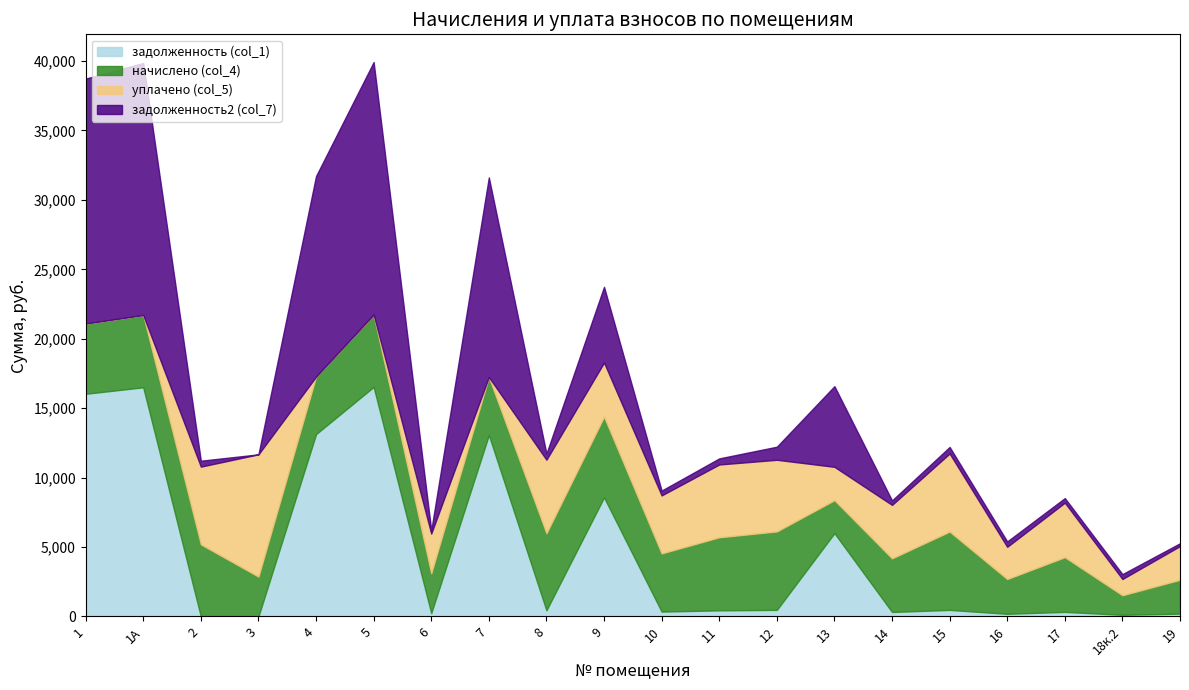

In начислено (col_4), how many points are higher than both neighbors (excluding endpoints)?

6